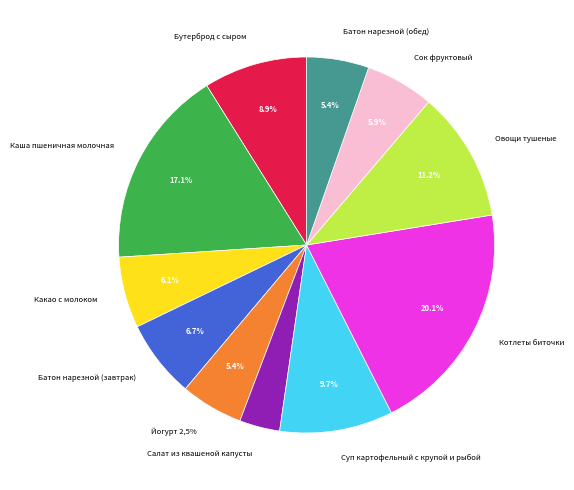

Which slice is the largest?

Котлеты биточки